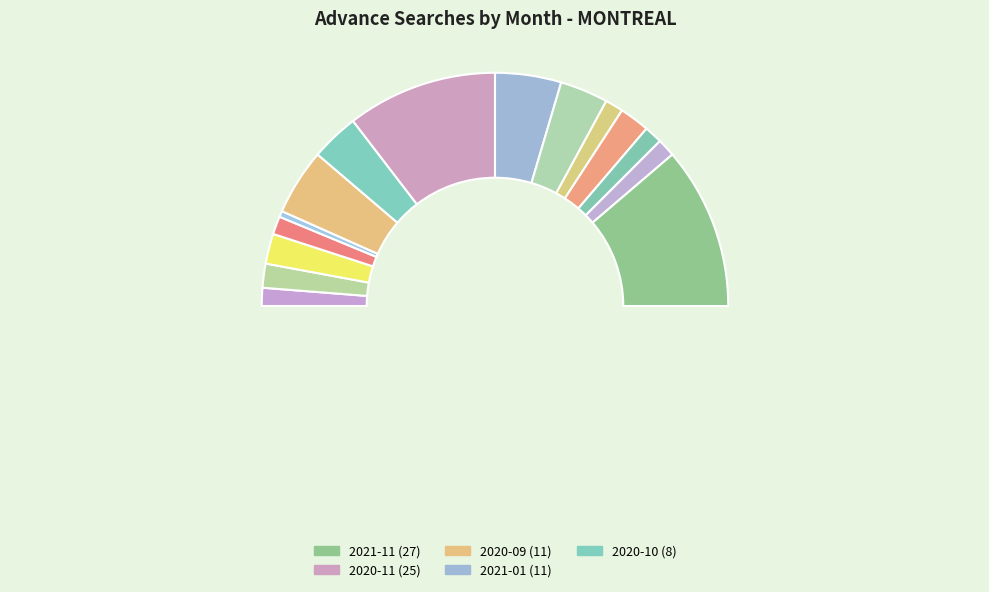

Count the number of slices in the pie.

15